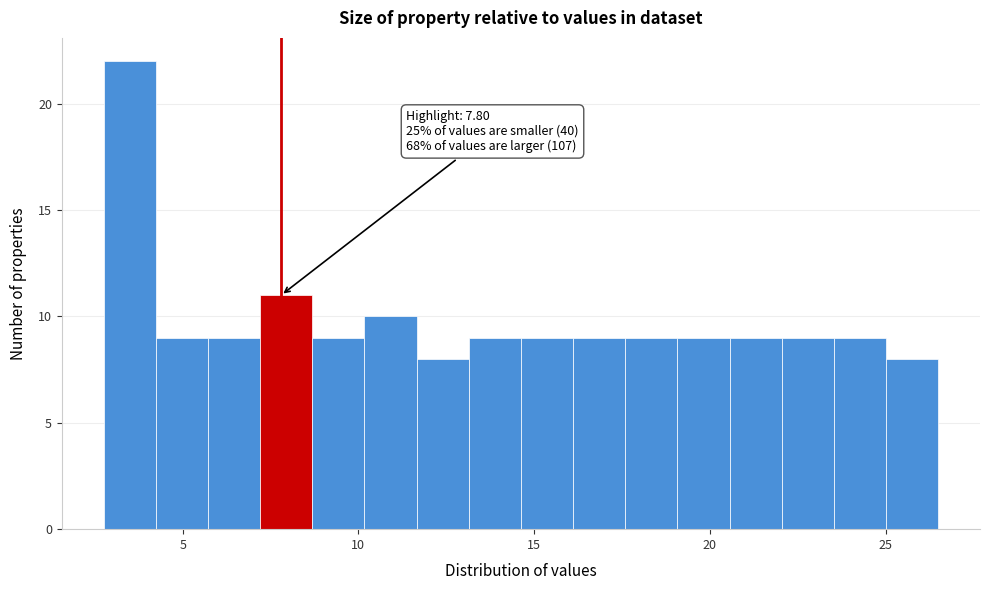

Around what value on the x-axis is the tallest bar? Give the approximate position of its centre, as read against the axis.

3.5